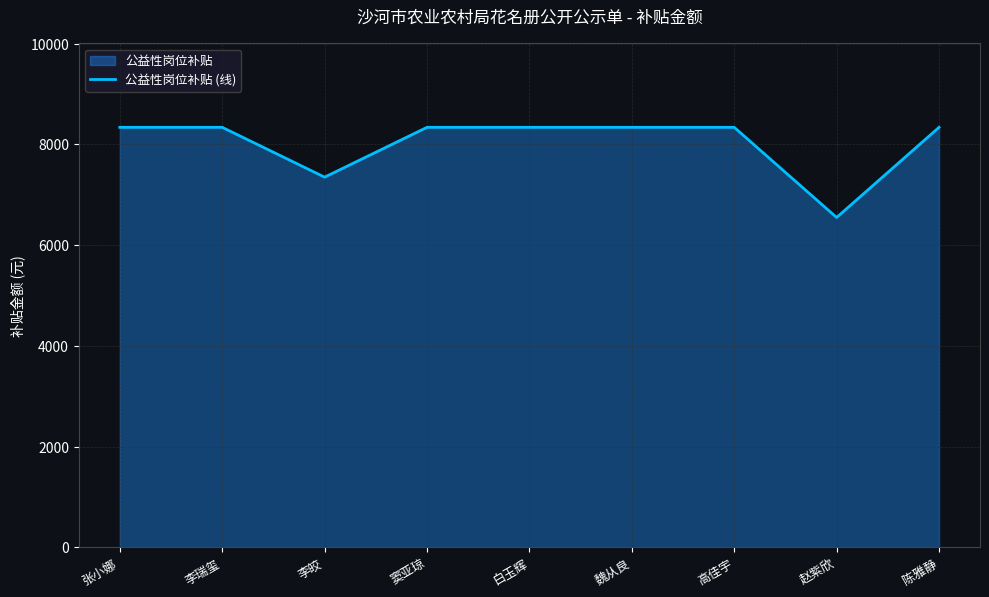

What is the average value?

8029.4